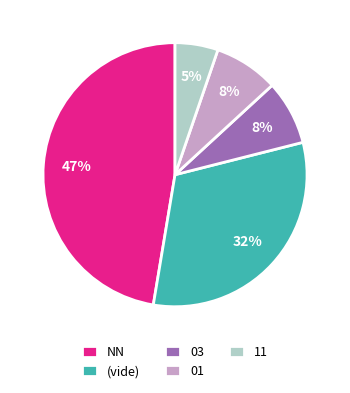

Do (vide) and 01 together represent more than half of the pie?

No